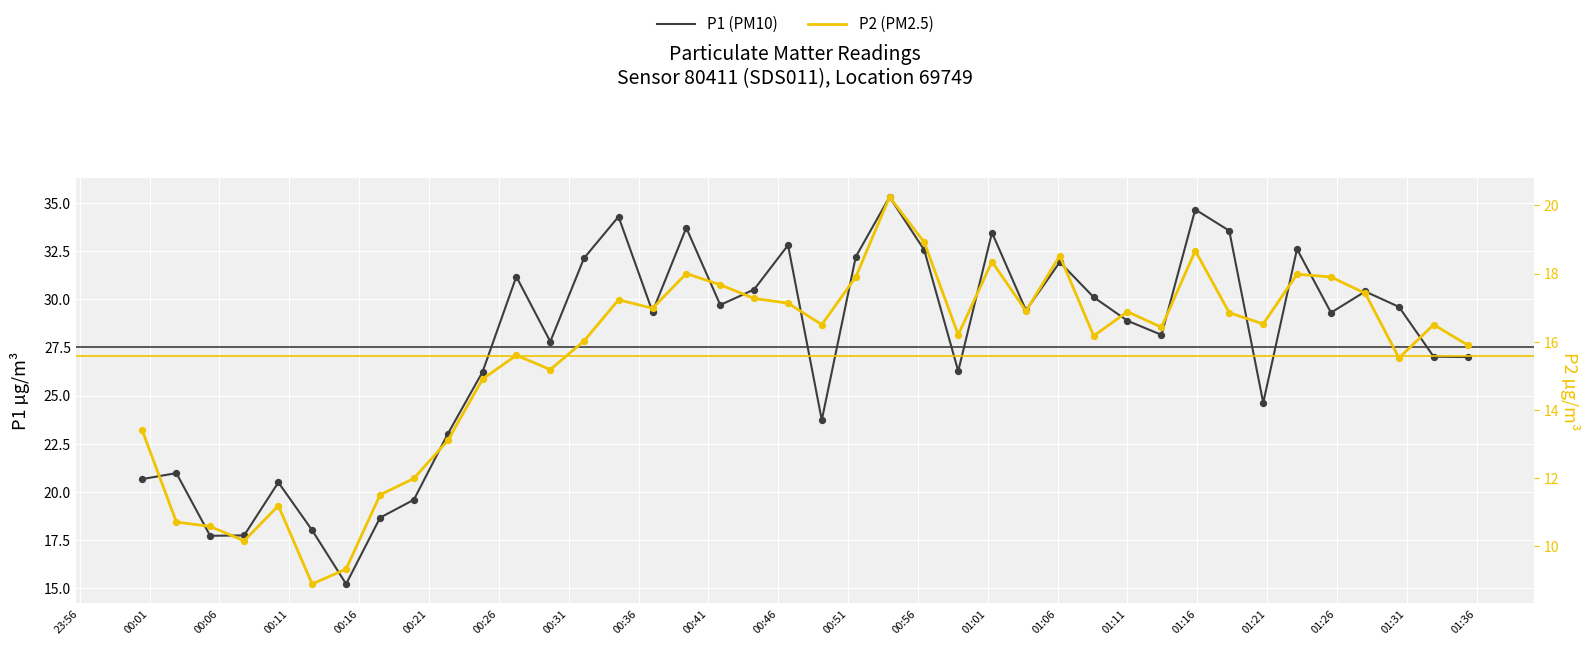

Which series reaches the minimum Y coordinate?

P2 (PM2.5)